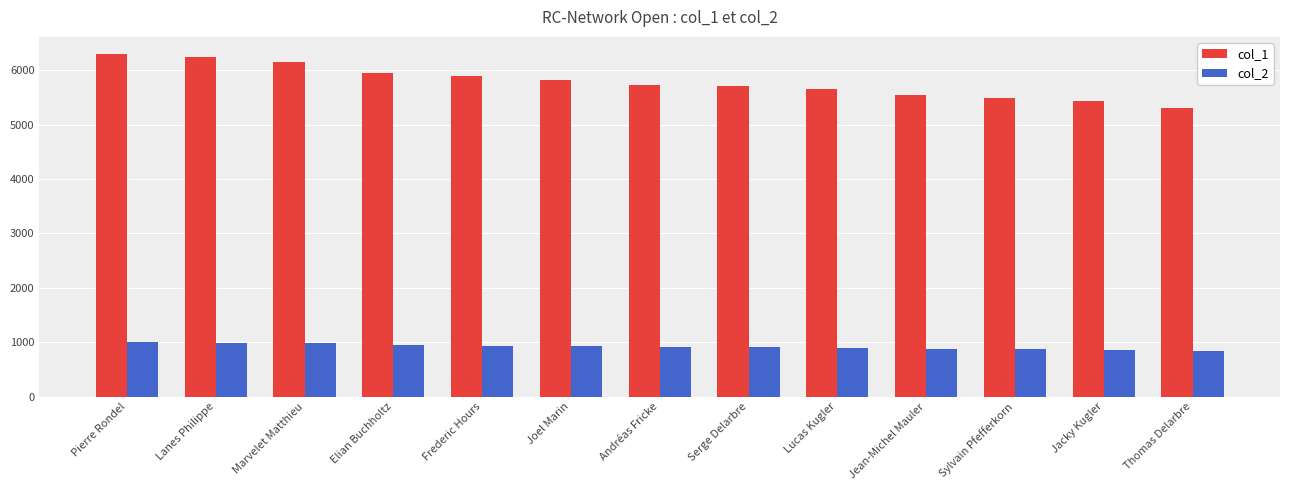

What is the difference between the maximum and minimum values in the col_1 series?

985.1